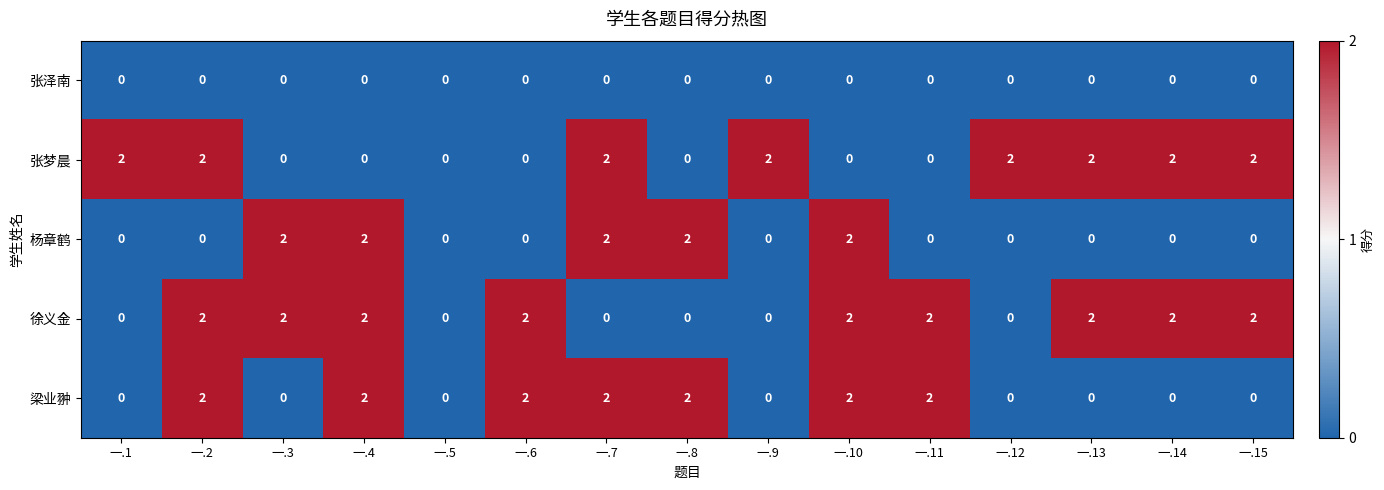

How many 徐义金 values are between 0 and 2?

15